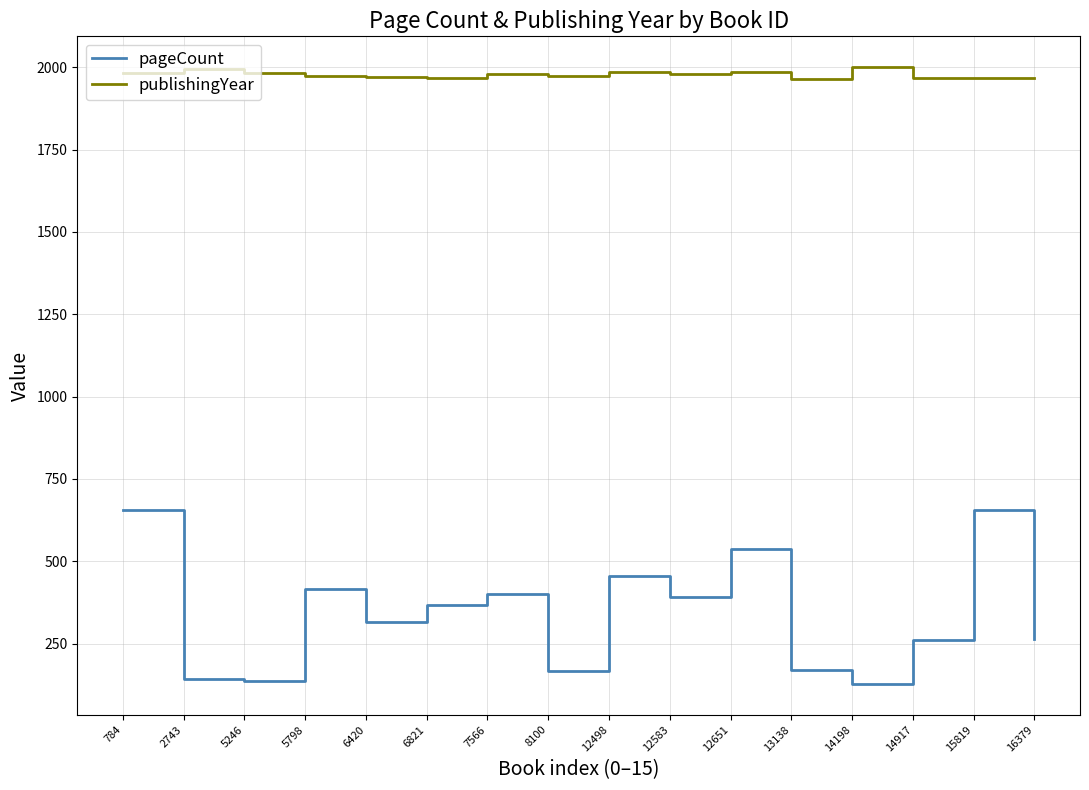

Is it true that pageCount equals 479 at 6420?

False